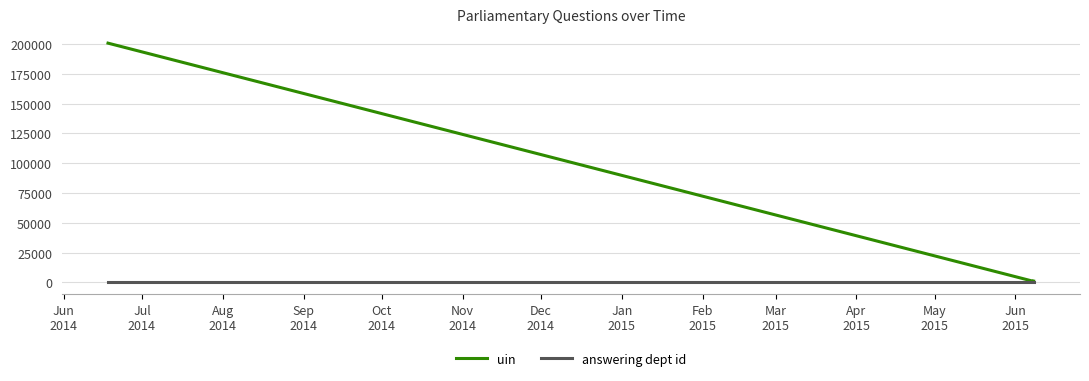

What value does the uin series have at Jun
2014, to the nearest 50?

200700